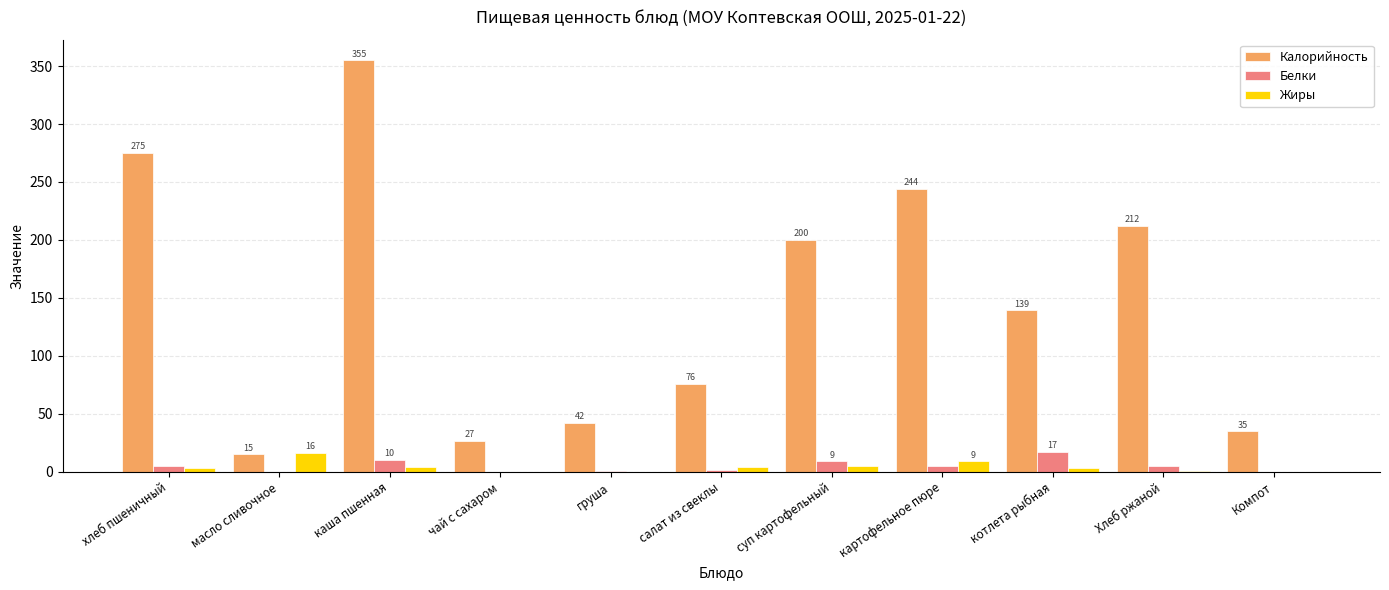

How many series are shown in this chart?

3